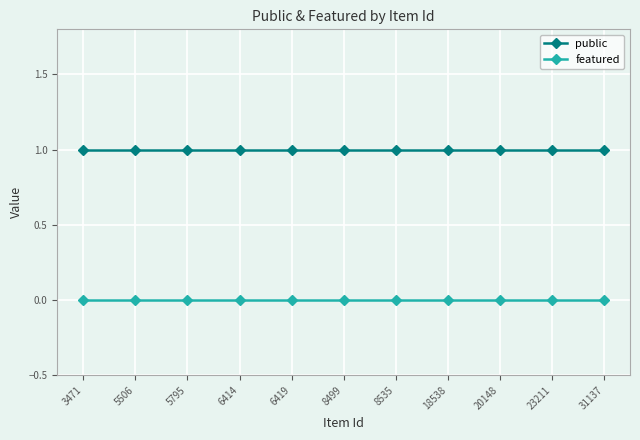

What are all the series names shown in the legend?

public, featured